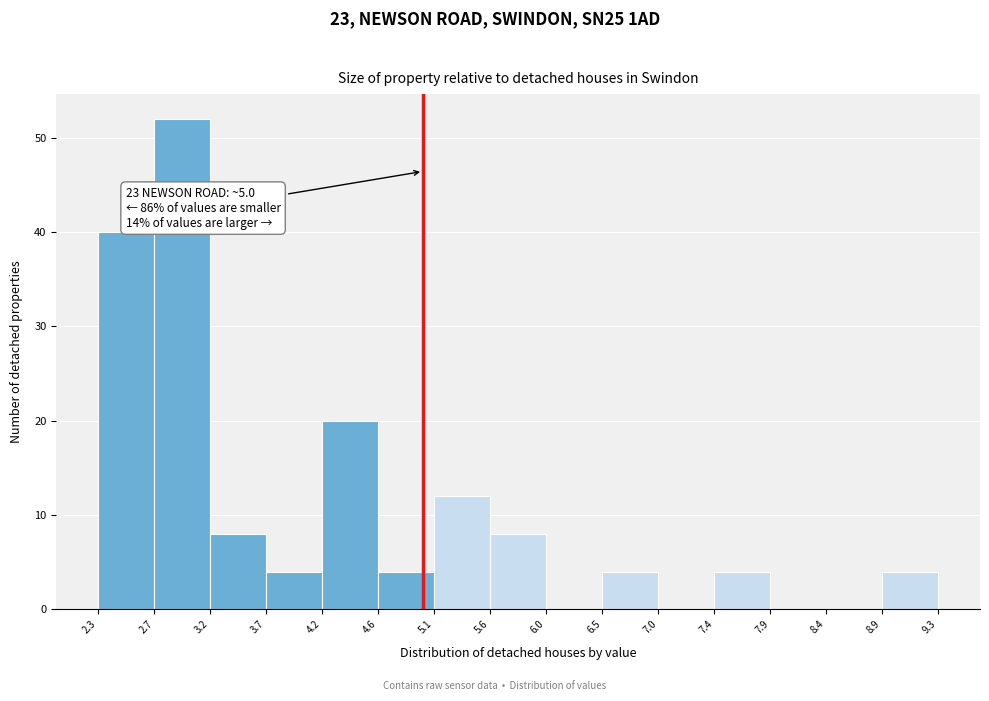

Over which range of the x-axis is the bar tallest?

2.7 to 3.2